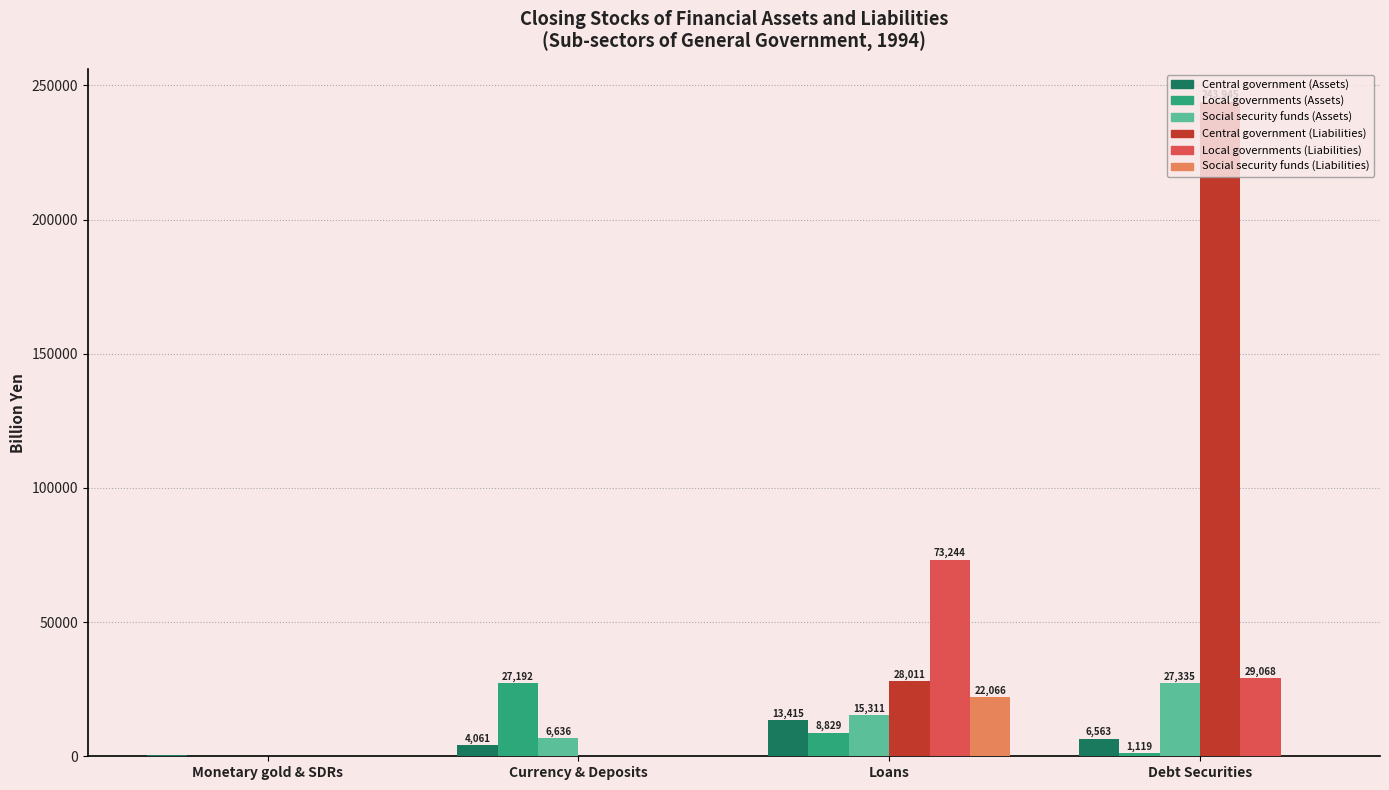

Which series changed the most between Currency & Deposits and Loans?

Local governments (Liabilities)